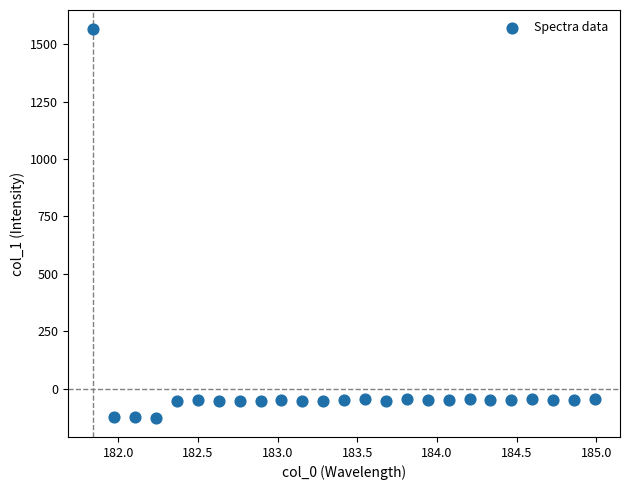

What is the range of Y values (max minus min)?

1691.7